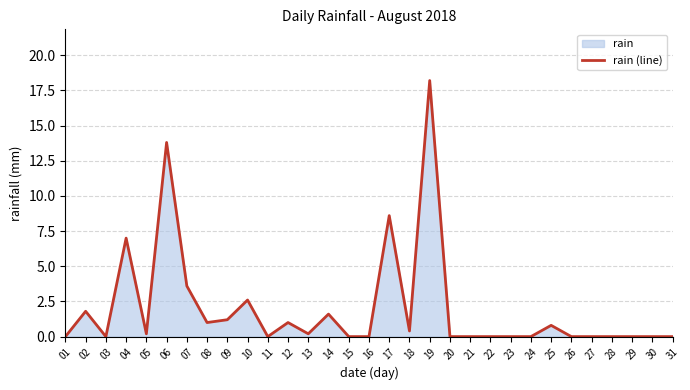

Count the number of categories in the chart.

31